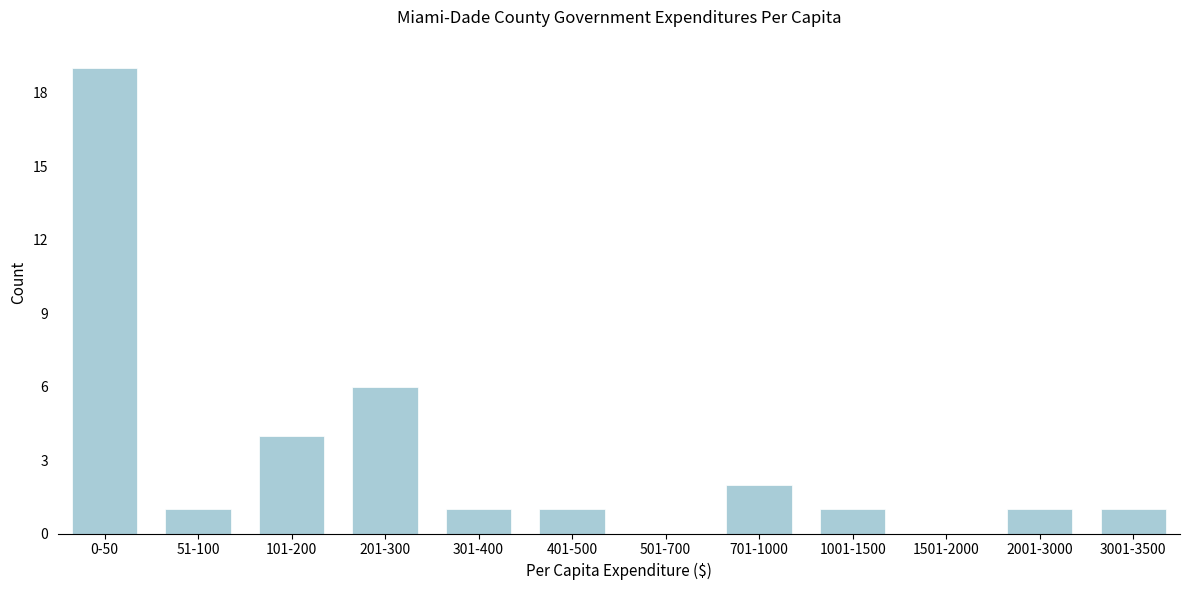

Reading left to right, extract all data points from this chart.

0-50=19	51-100=1	101-200=4	201-300=6	301-400=1	401-500=1	501-700=0	701-1000=2	1001-1500=1	1501-2000=0	2001-3000=1	3001-3500=1